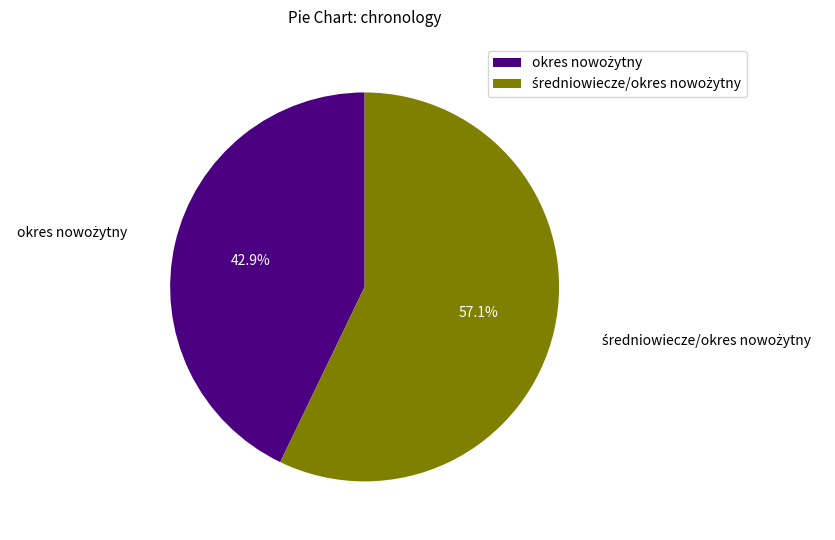

Is there a majority slice in this chart?

Yes